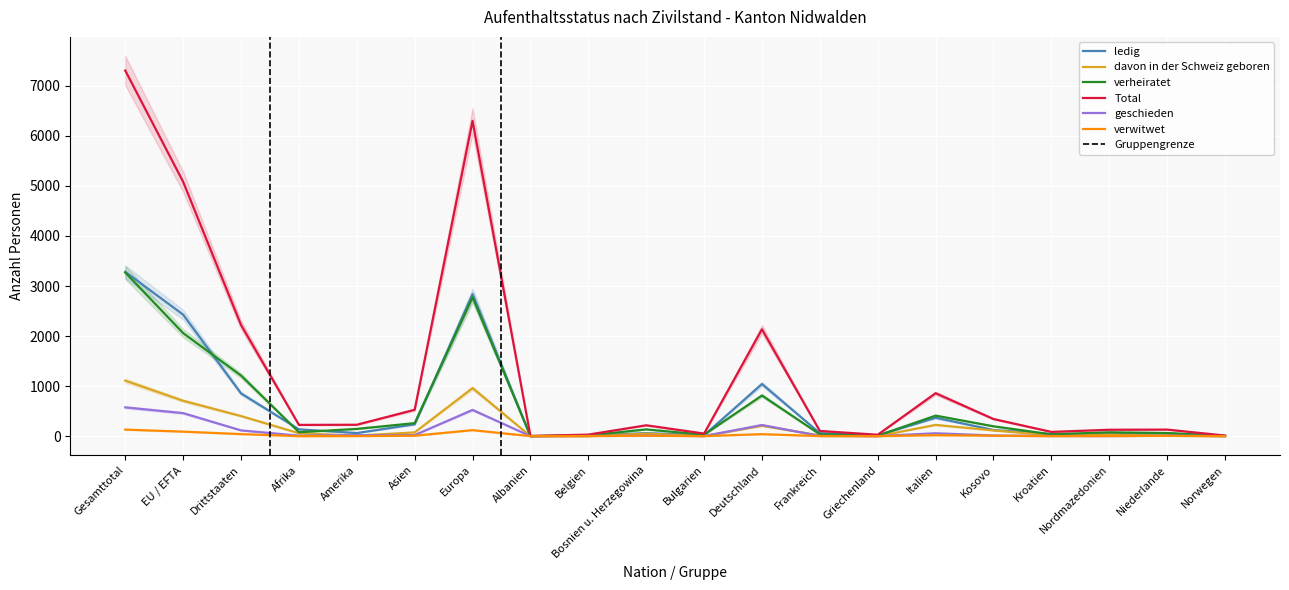

What is the maximum value shown in the chart?

7306